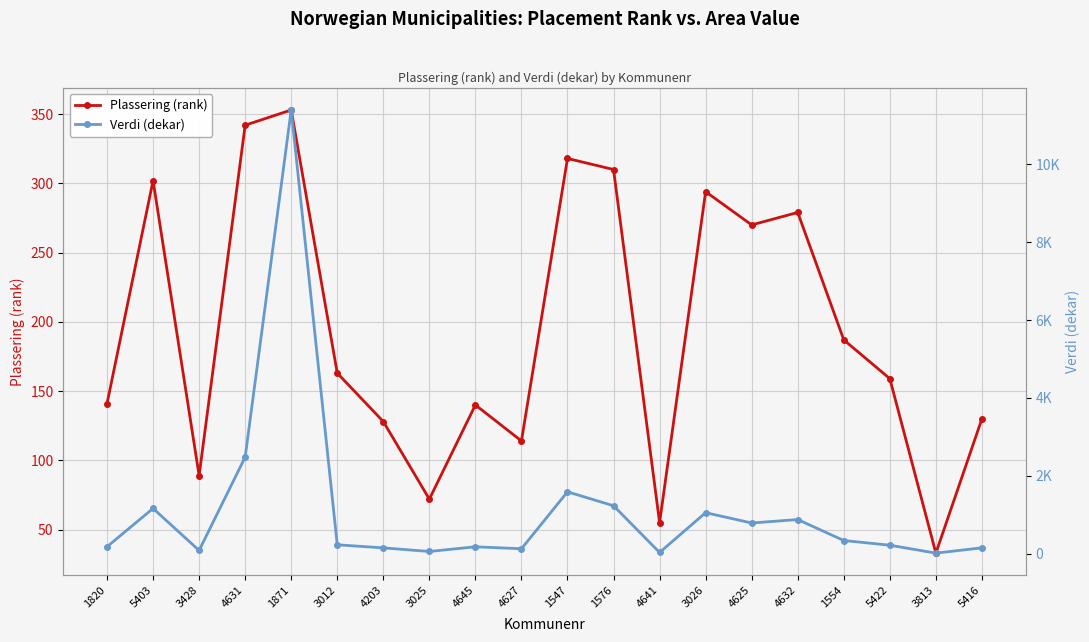

What is the spread (max minus min) of values at 1547?

1271.3